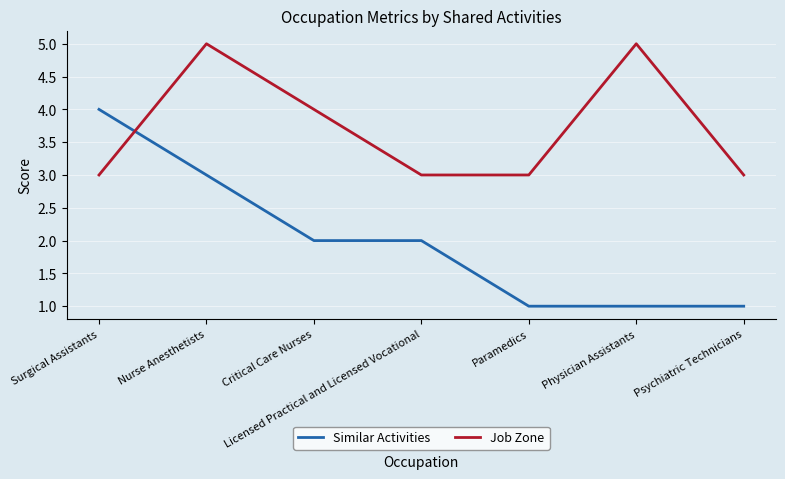

What is the difference between the highest and lowest values at Licensed Practical and Licensed Vocational?

1